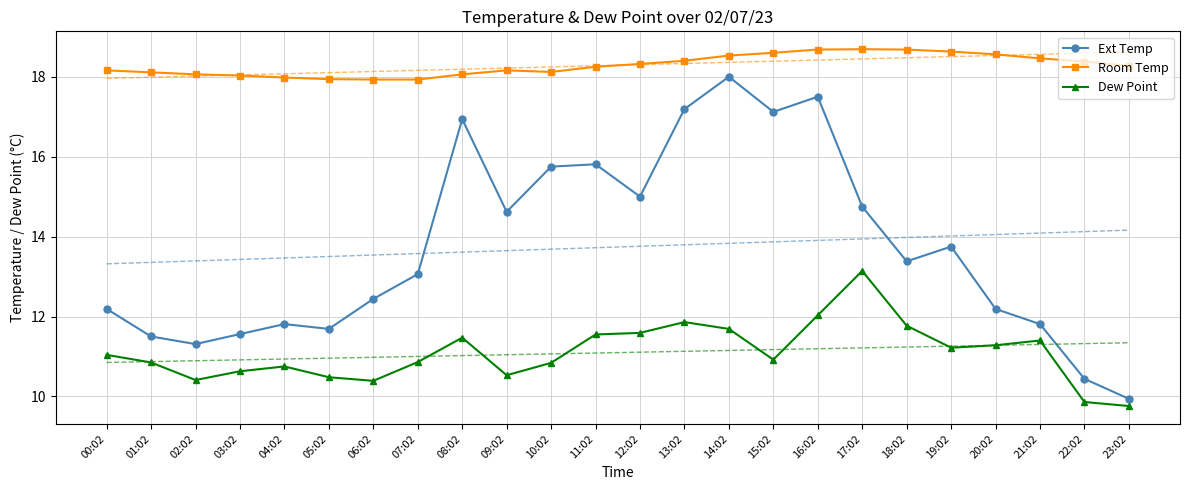

Is the value of Dew Point at 05:02 greater than the value of Ext Temp at 10:02?

No